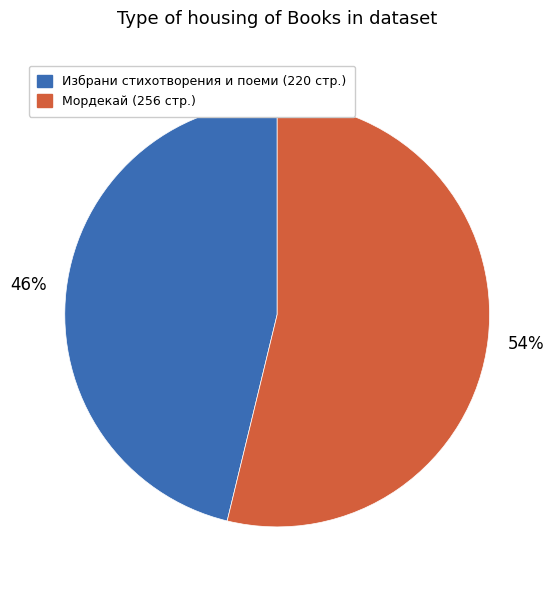

Does any single category account for the majority?

Yes